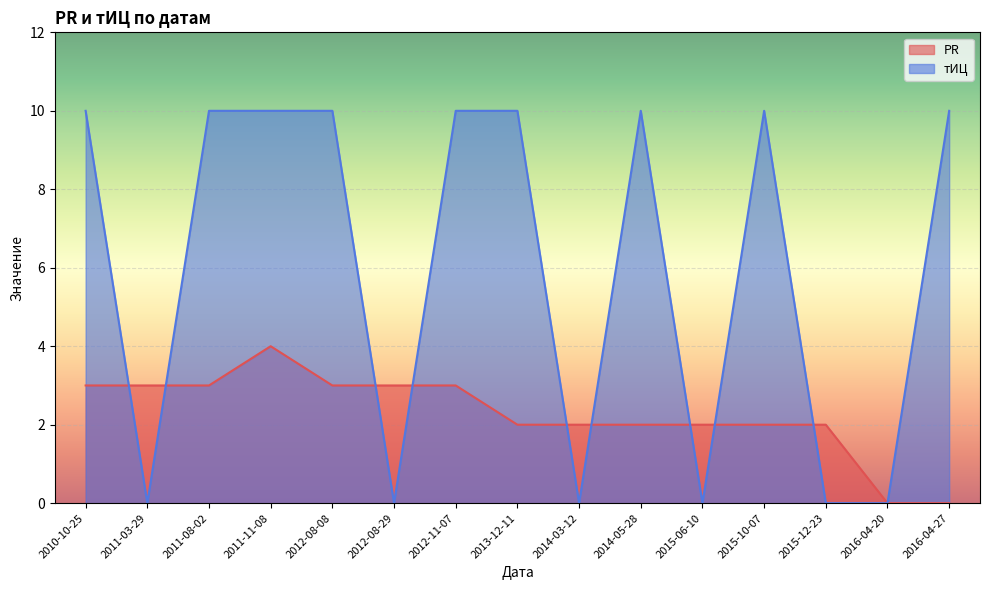

True or false: тИЦ has more than 1 interior local peaks.

True